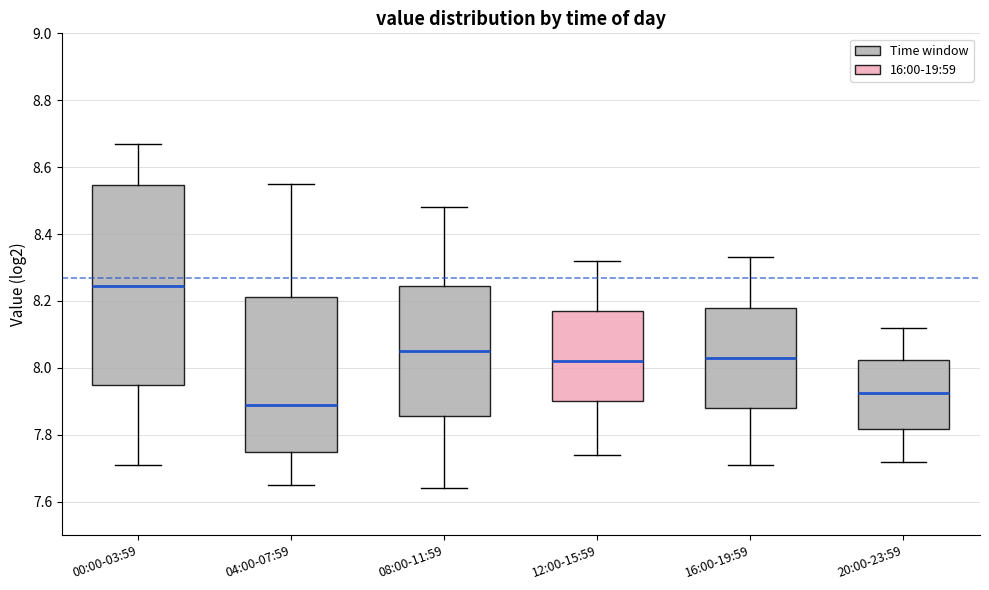

Where does the upper whisker of the box for 04:00-07:59 end on the y-axis? The values are not printed on the chart, so give them approximately, as read against the axis.

8.56